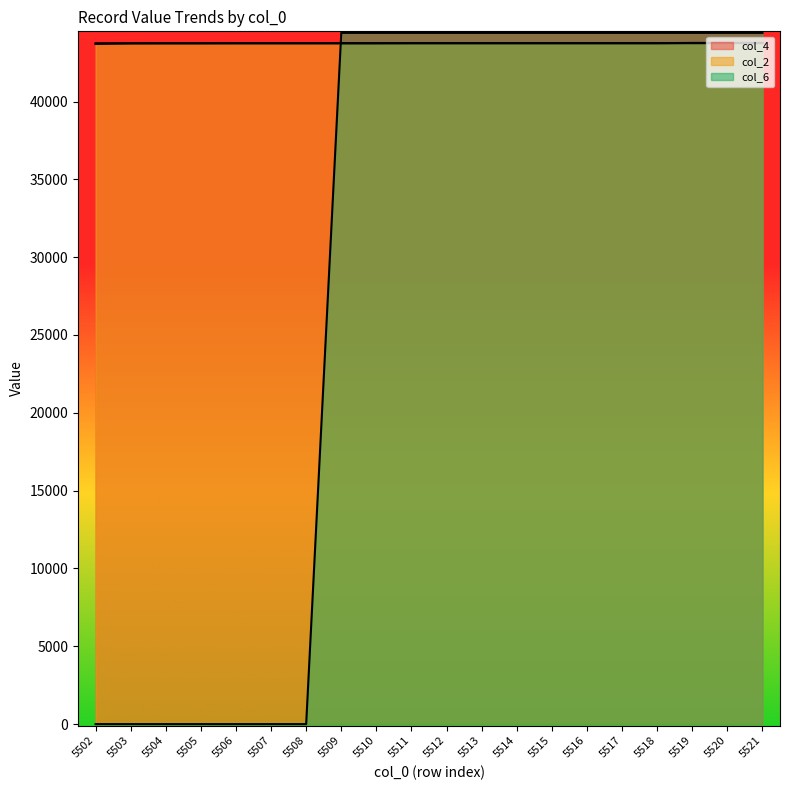

Which label corresponds to the largest value in the chart?

5509